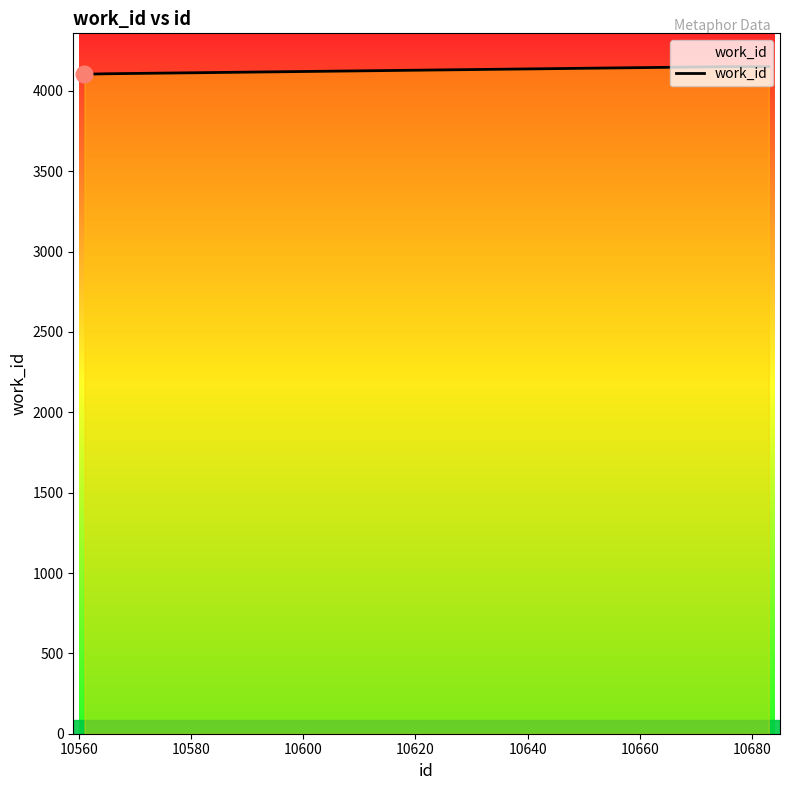

What is the average value?

4142